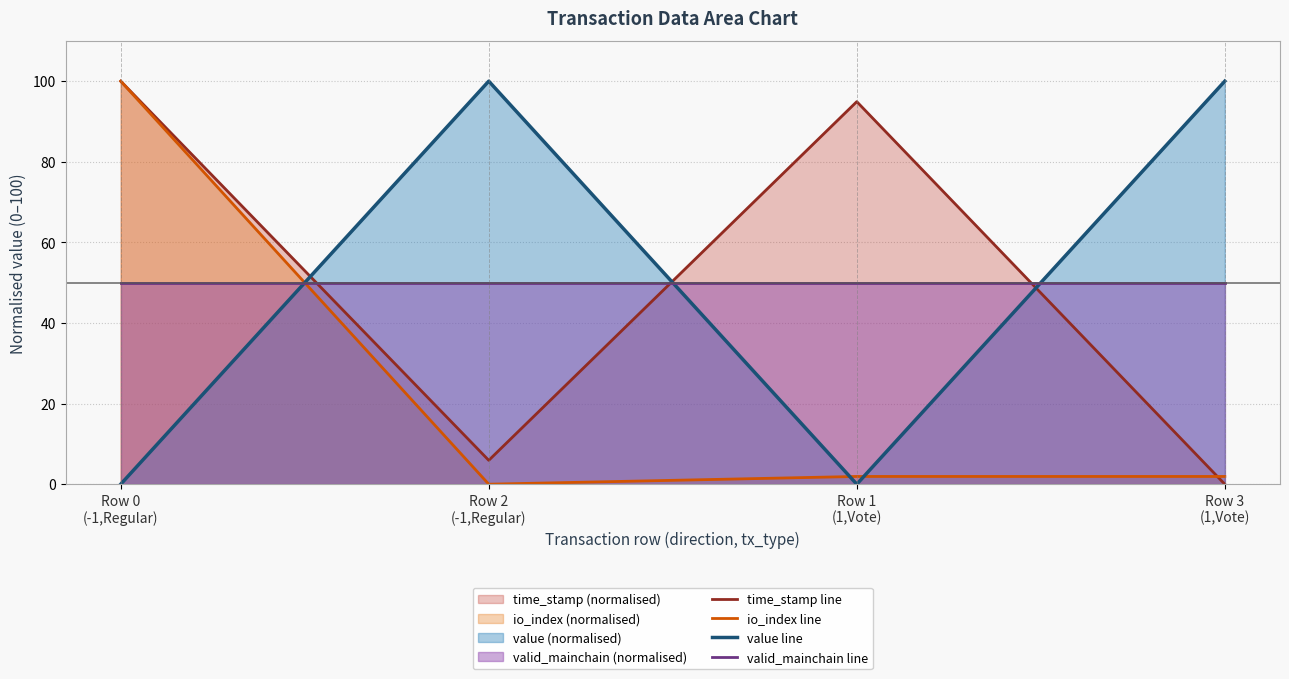

True or false: io_index line has a value of 100.0 at Row 0
(-1,Regular).

True